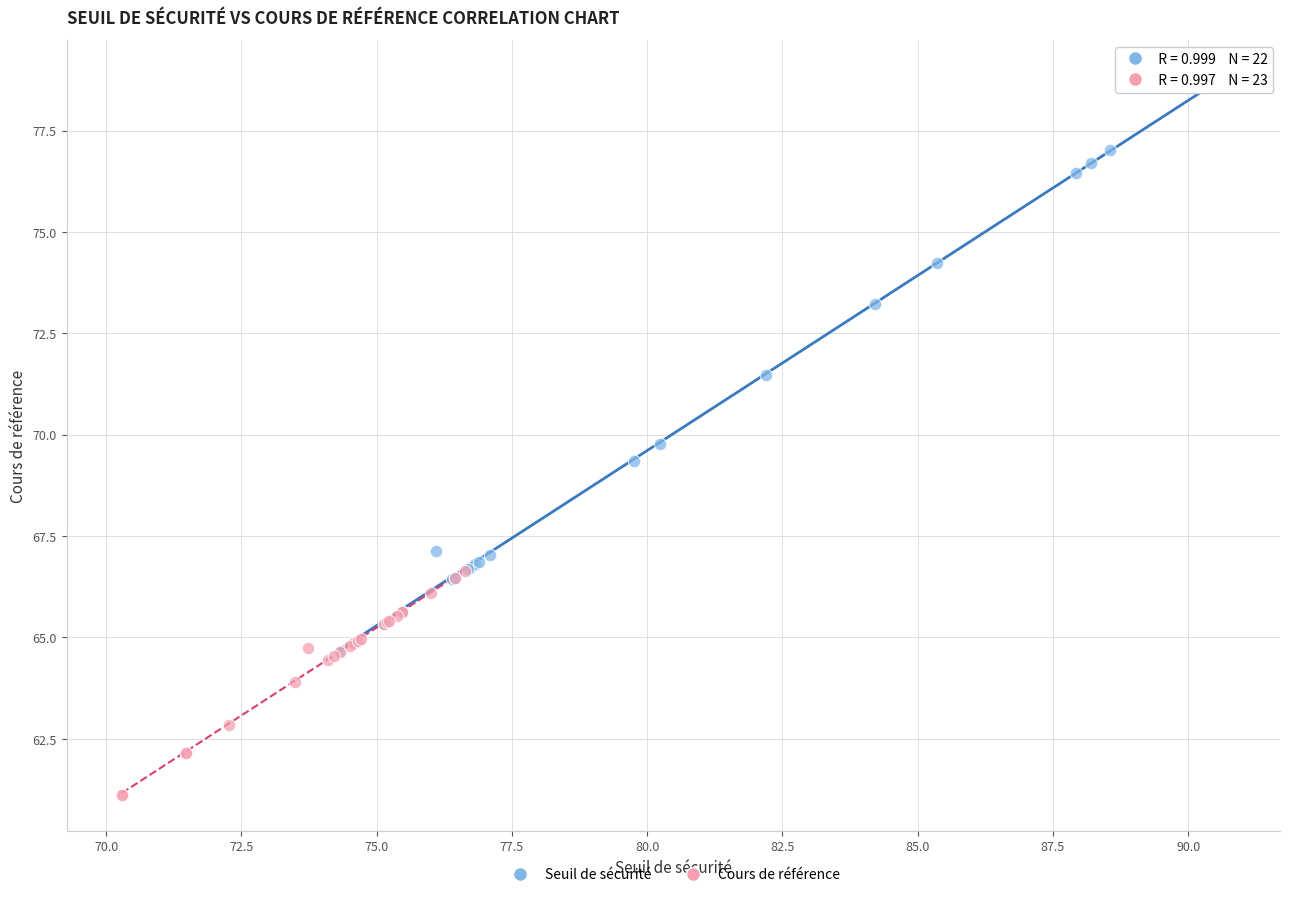

Which series reaches the maximum Y coordinate?

Seuil de sécurité